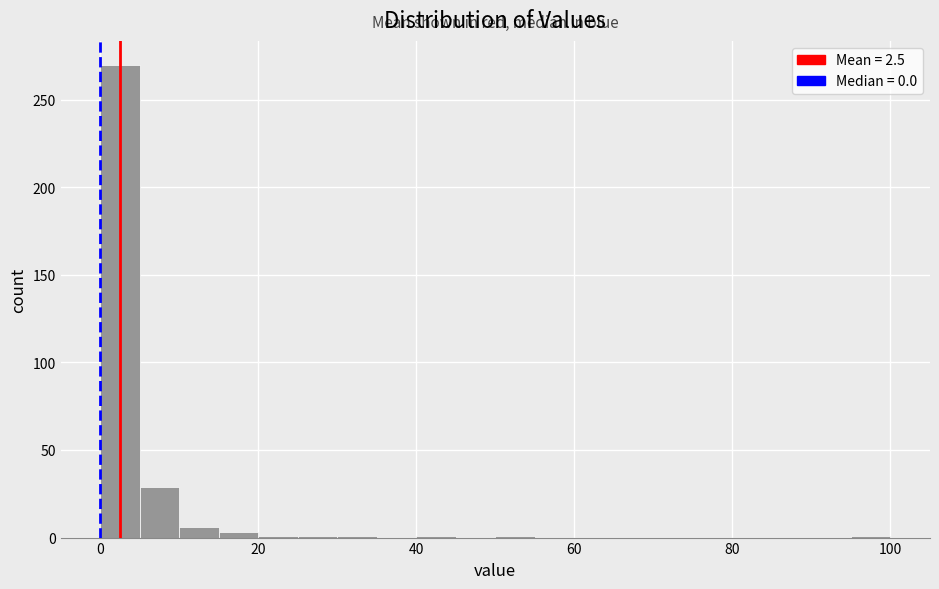

Around what value on the x-axis is the tallest bar? Give the approximate position of its centre, as read against the axis.

2